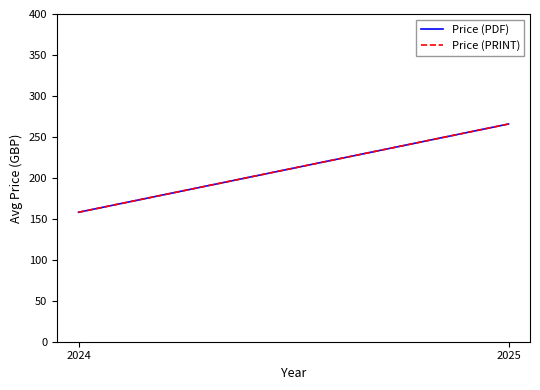

Which series has the widest spread of values?

Price (PDF)